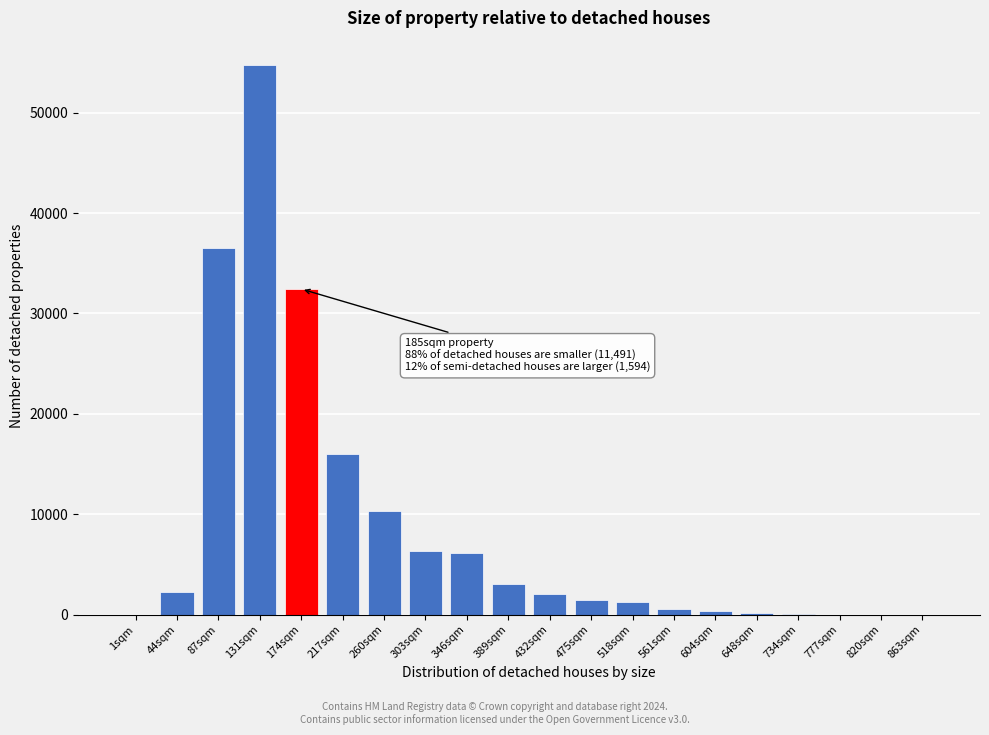

Where is the data nearest to the value 27353?

174sqm